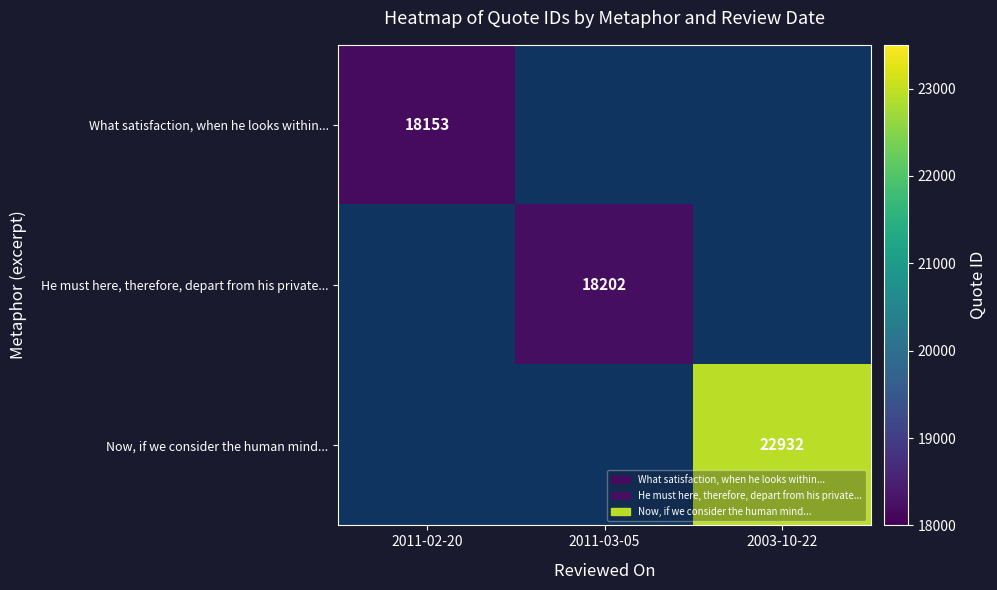

What is the minimum value shown in the chart?

18153.0